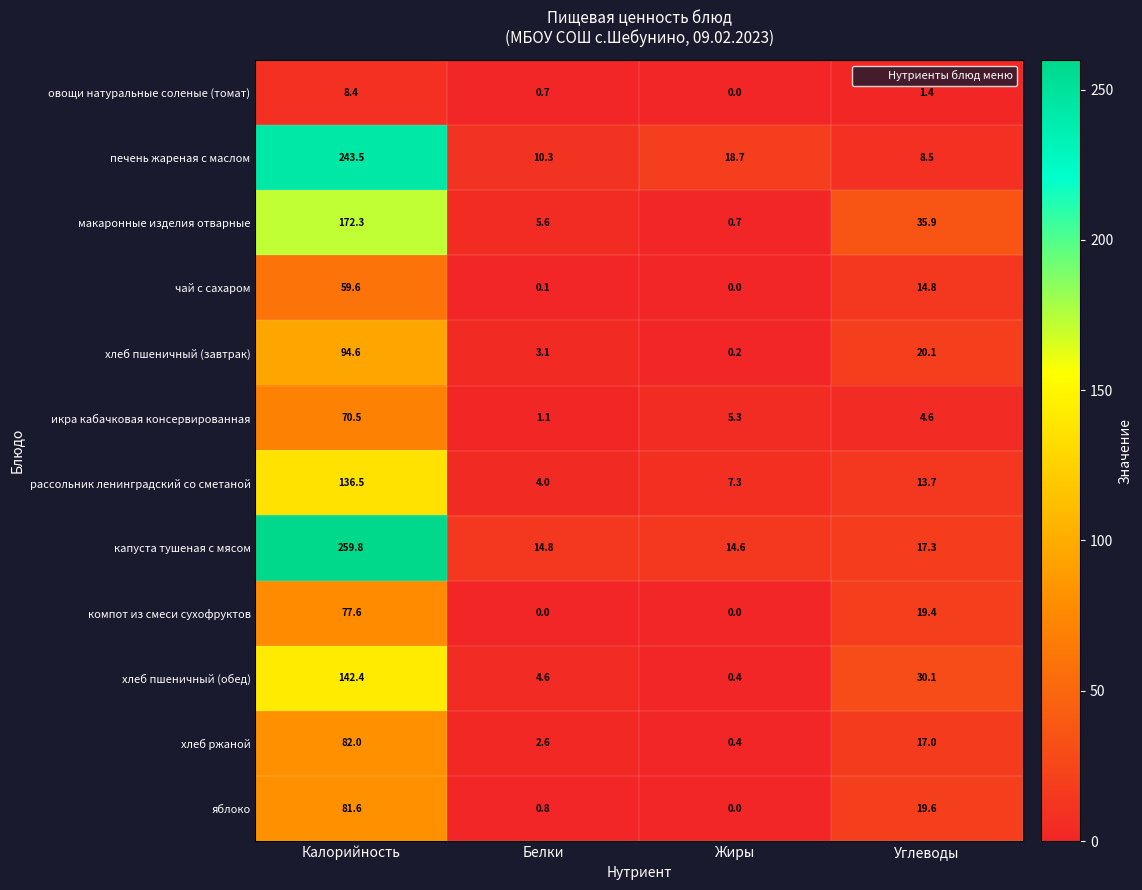

The макаронные изделия отварные series shows 0.2 at Жиры. True or false?

False